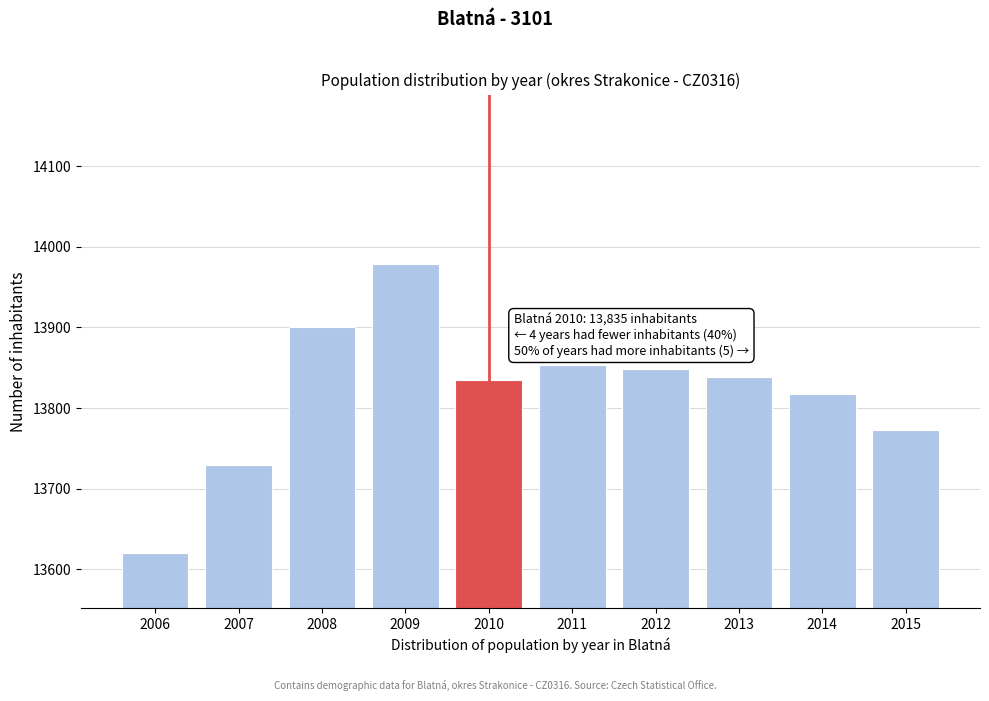

Reading left to right, what are all the values shown in this chart?

2006=13620	2007=13729	2008=13901	2009=13979	2010=13835	2011=13853	2012=13849	2013=13838	2014=13818	2015=13773